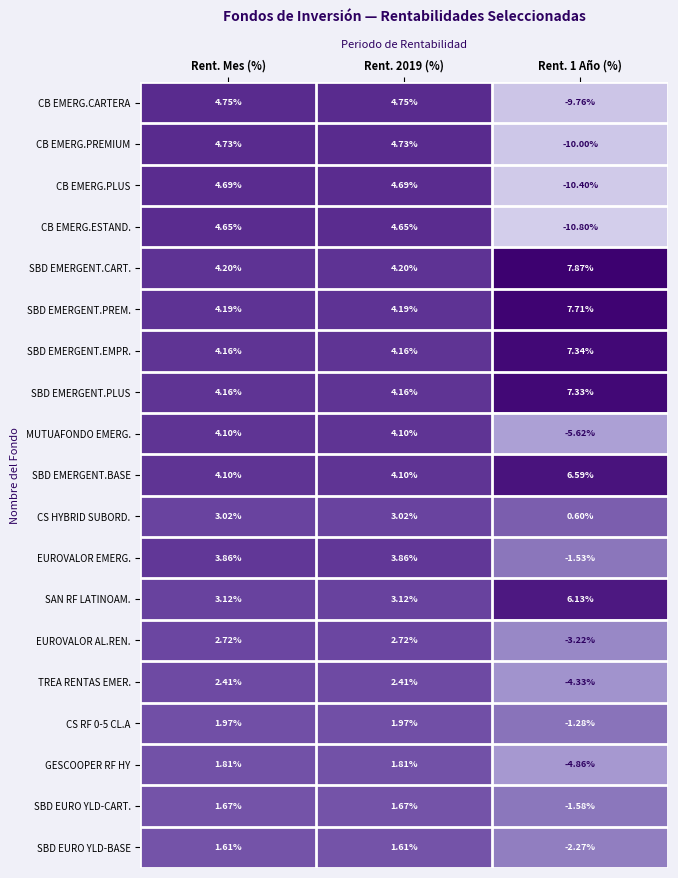

Where does the GESCOOPER RF HY series first go above 1?

Rent. Mes (%)